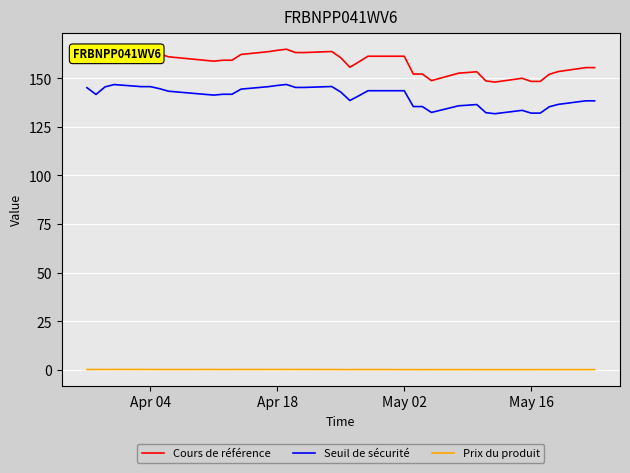

True or false: Cours de référence has more than 0 interior local peaks.

True